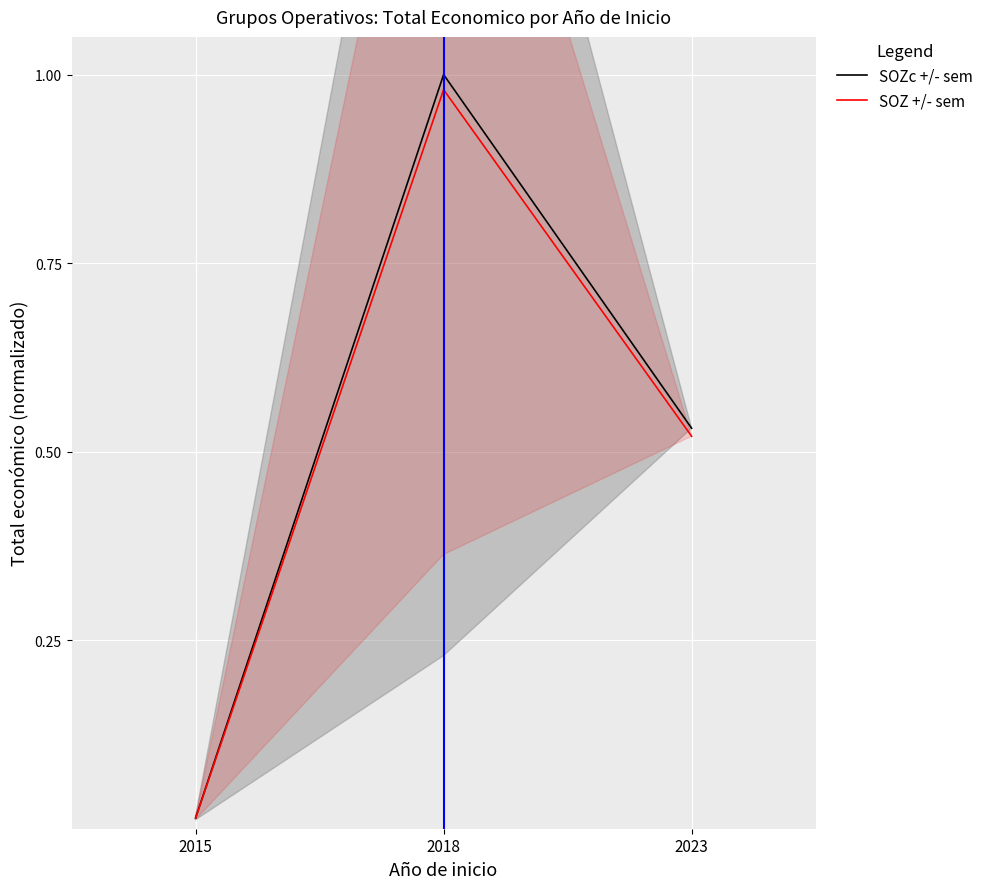

What is the sum of all SOZc +/- sem values?

1.5